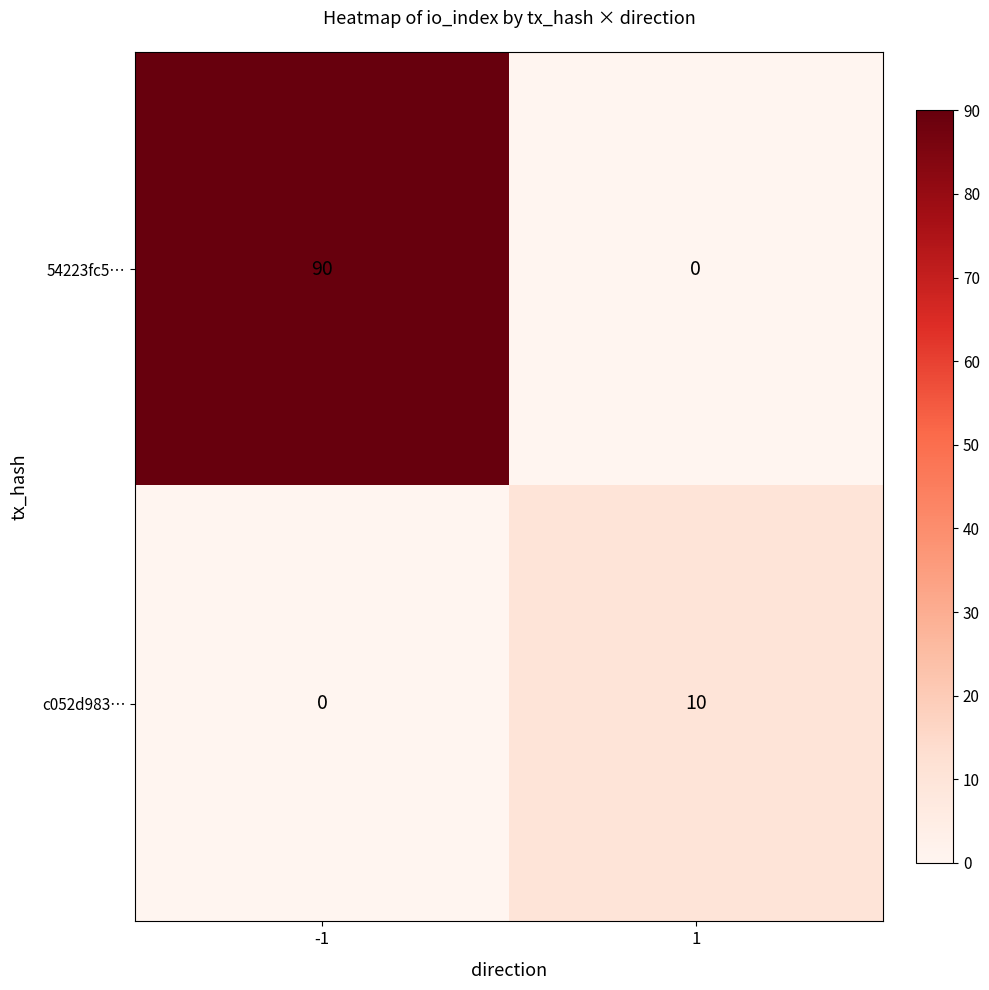

Which label corresponds to the smallest value in the chart?

1